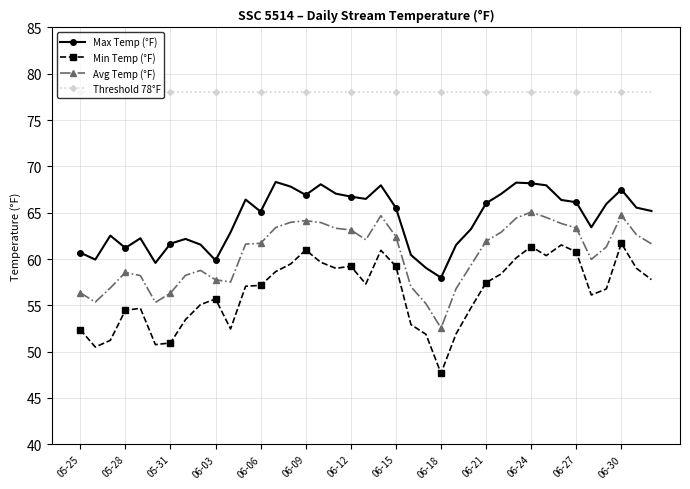

What is the value of the Threshold 78°F point at the 30th from the left?

78.0